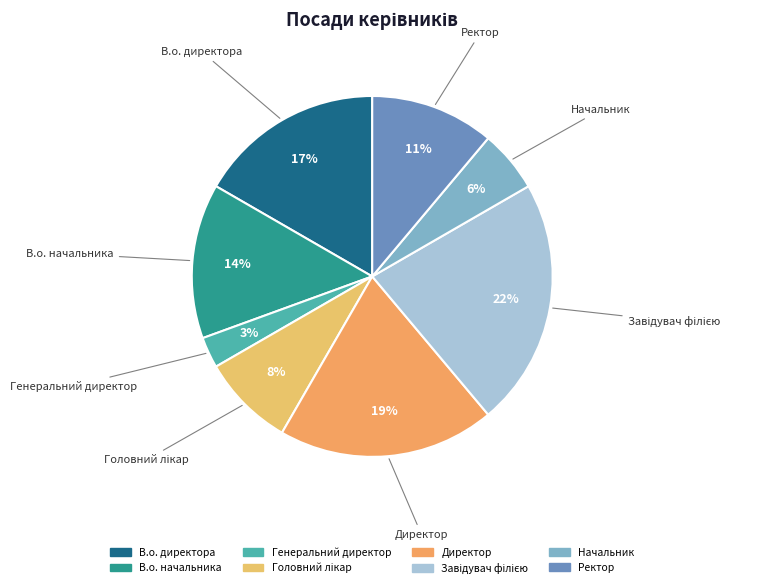

Count the number of slices in the pie.

8